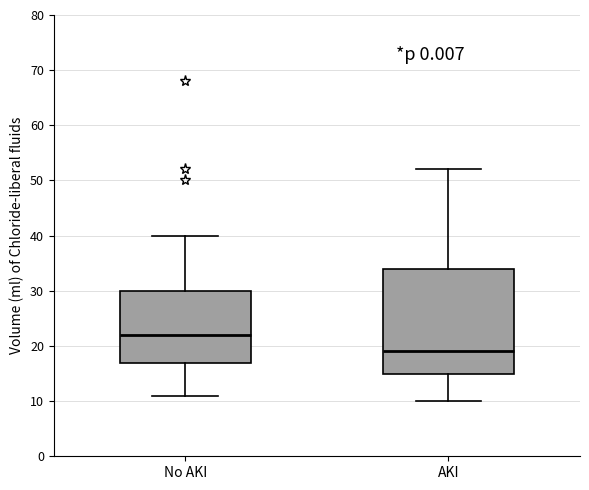

Where does the lower whisker of the box for AKI end on the y-axis? The values are not printed on the chart, so give them approximately, as read against the axis.

10